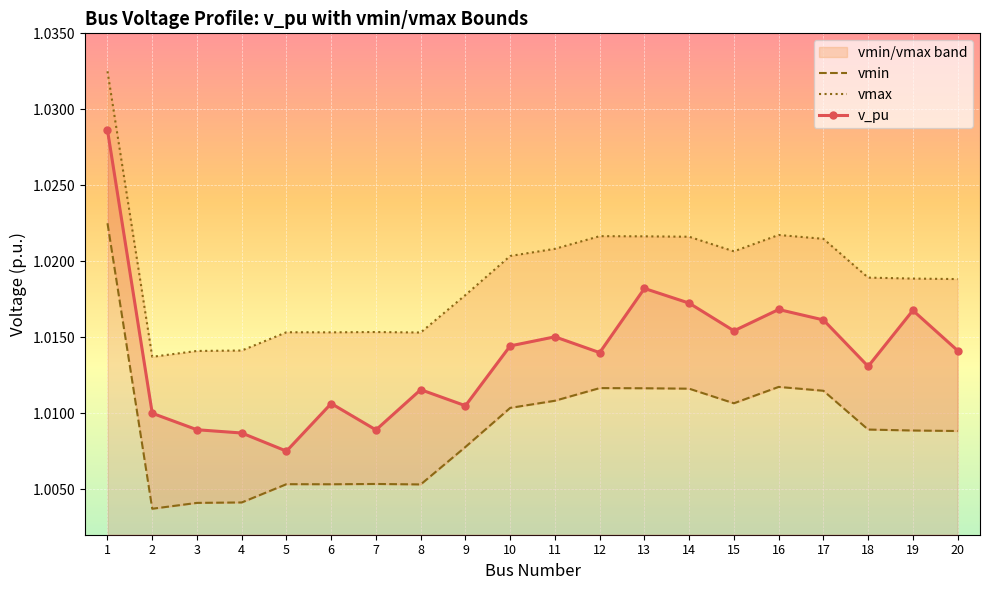

What is the sum of the v_pu values at 16 and 2?

2.0